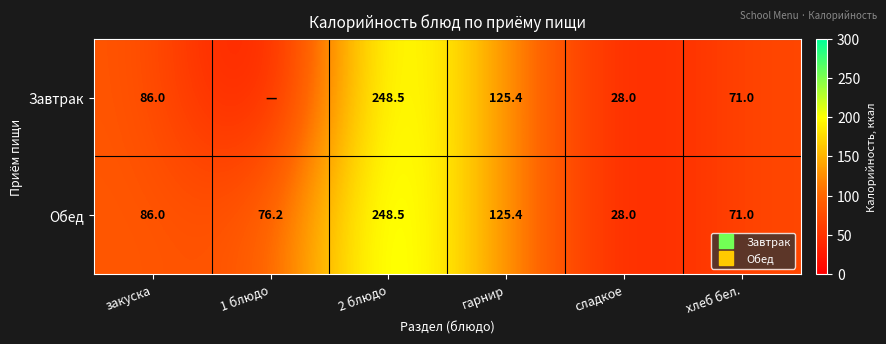

Rank the series at 2 блюдо from highest to lowest value.

Завтрак, Обед